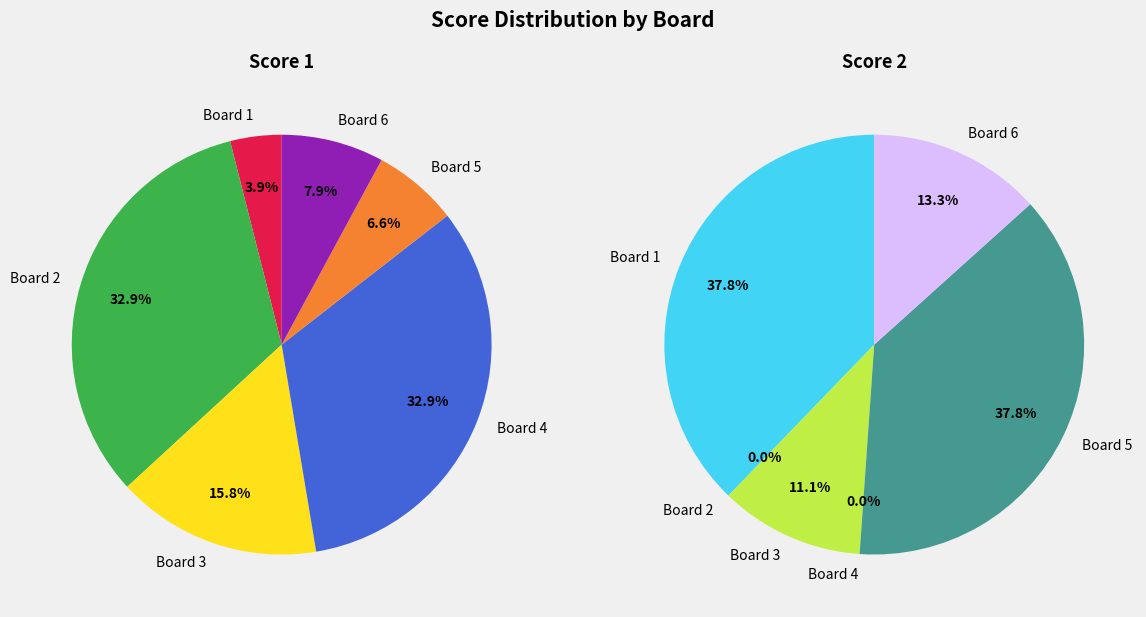

Does Board 5 represent more than half of the total?

No